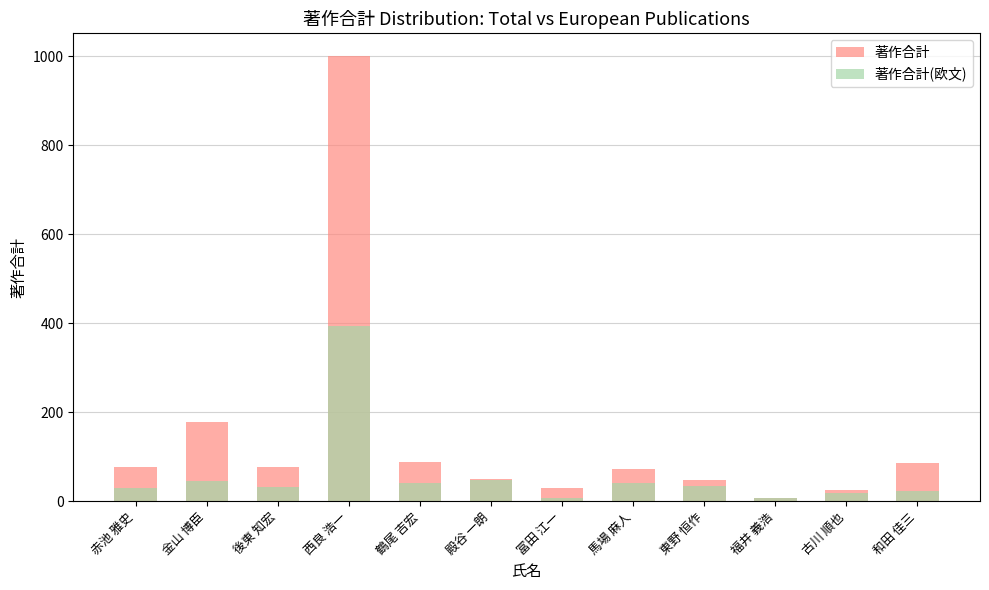

What is the total value across all series at 東野 恒作?

82